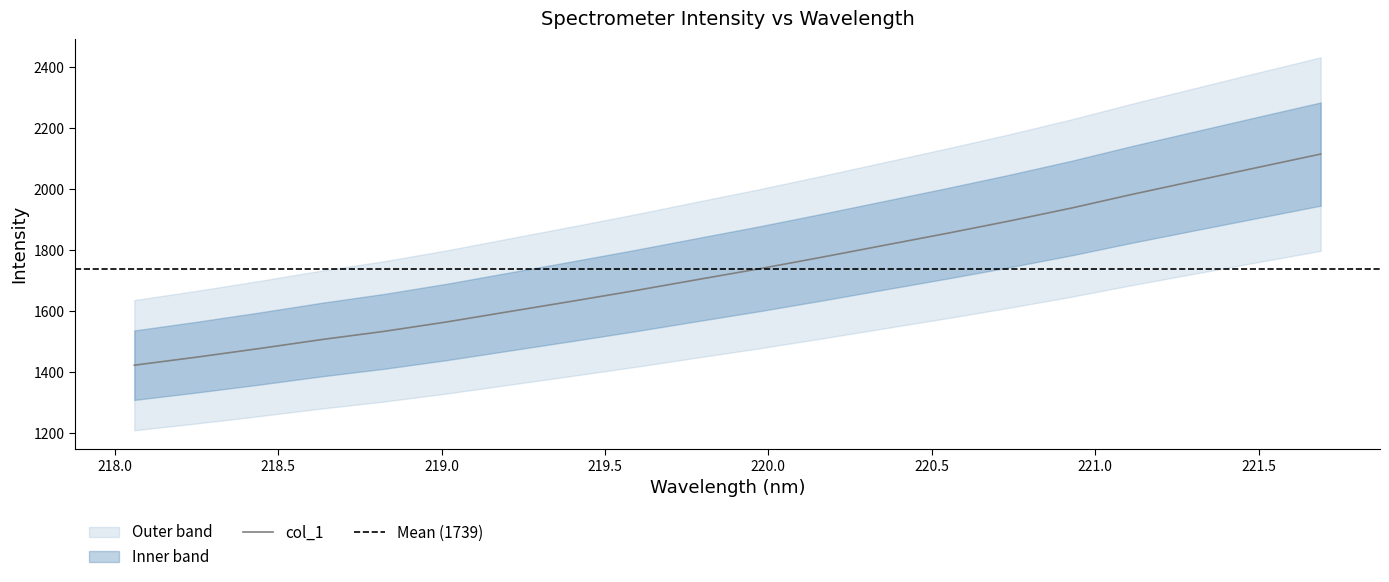

Is it true that the value at 218.2508 is 1449.6?

True